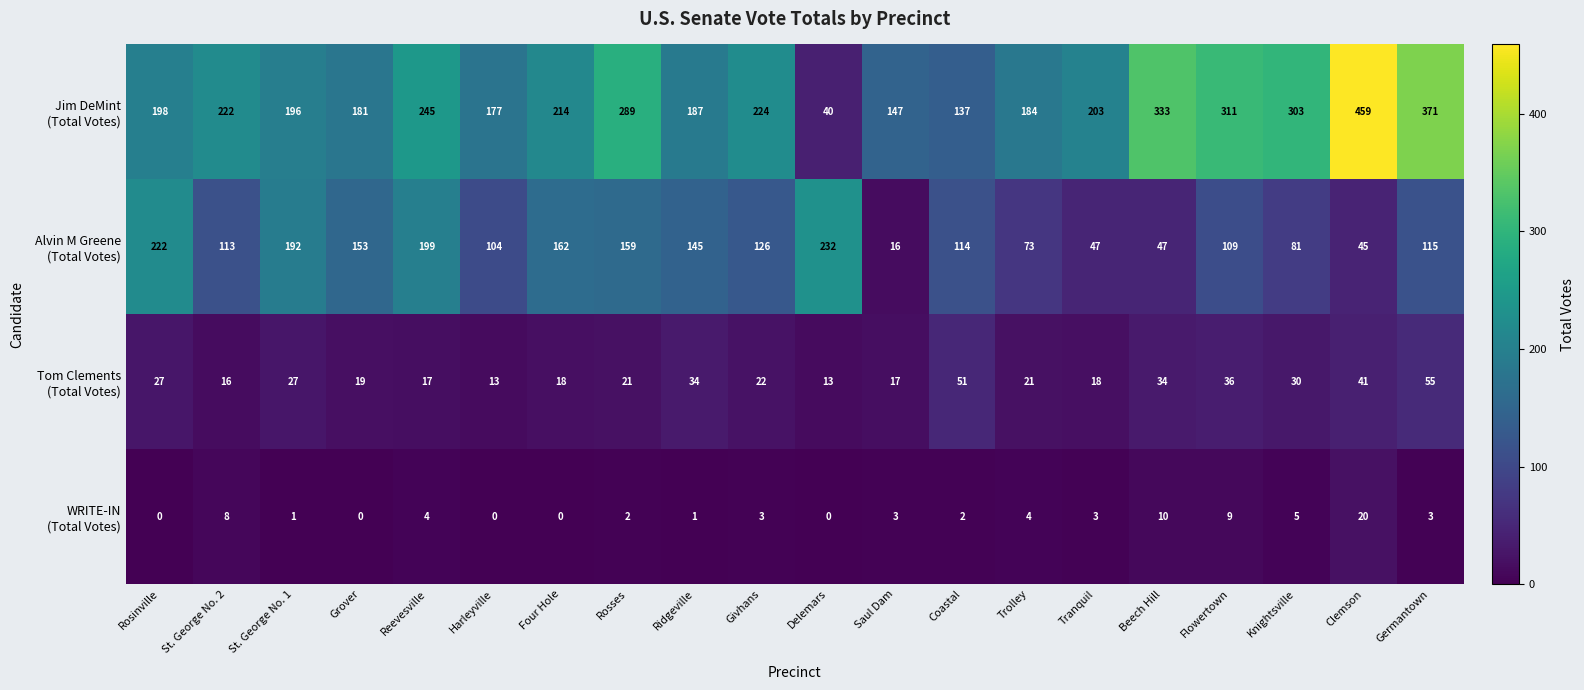

Which label corresponds to the largest value in the chart?

Clemson